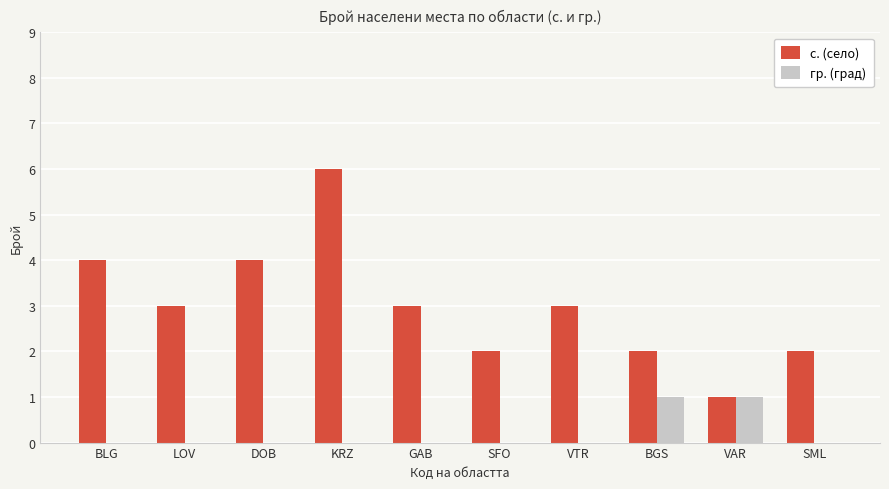

Reading left to right, what are all the values shown in this chart?

с. (село): 4	3	4	6	3	2	3	2	1	2
гр. (град): 0	0	0	0	0	0	0	1	1	0